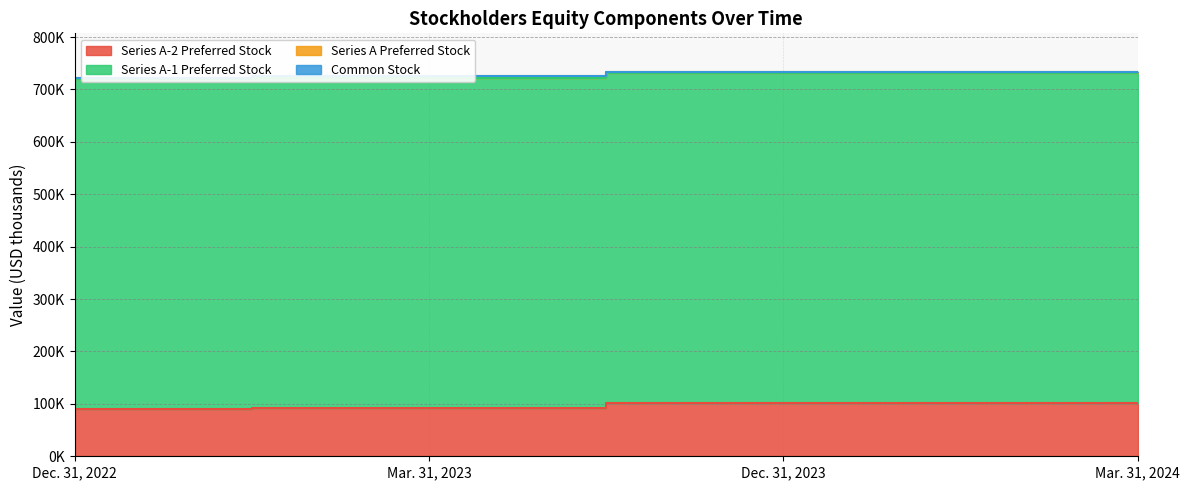

Which series changed the most between Dec. 31, 2023 and Mar. 31, 2024?

Series A-2 Preferred Stock